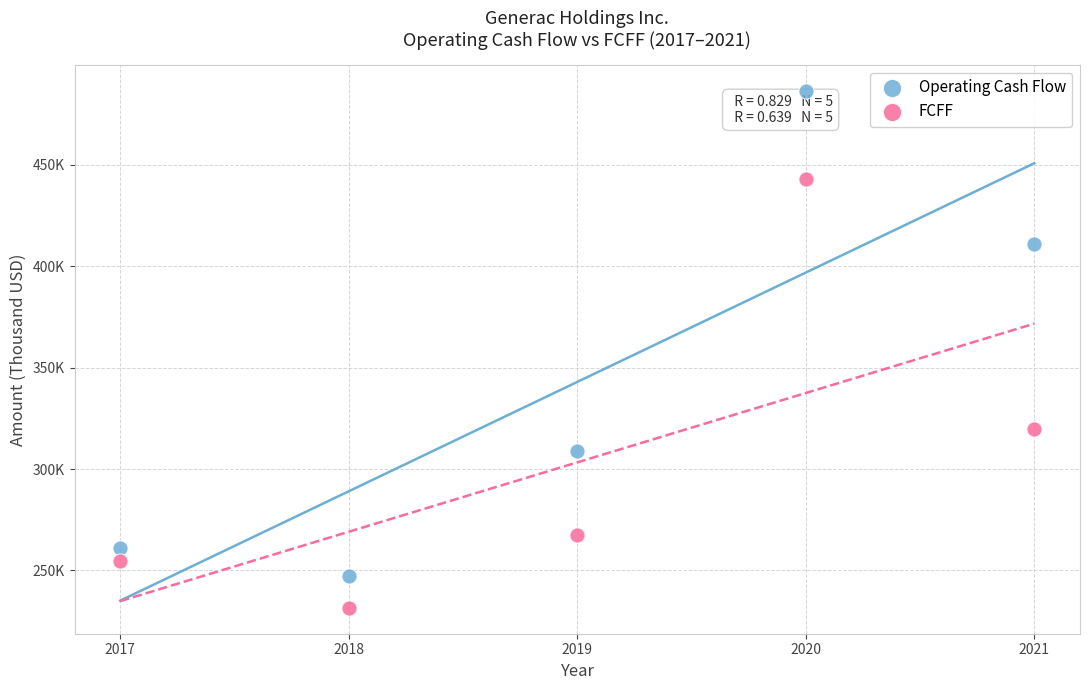

Which series contains the lowest Y value?

FCFF